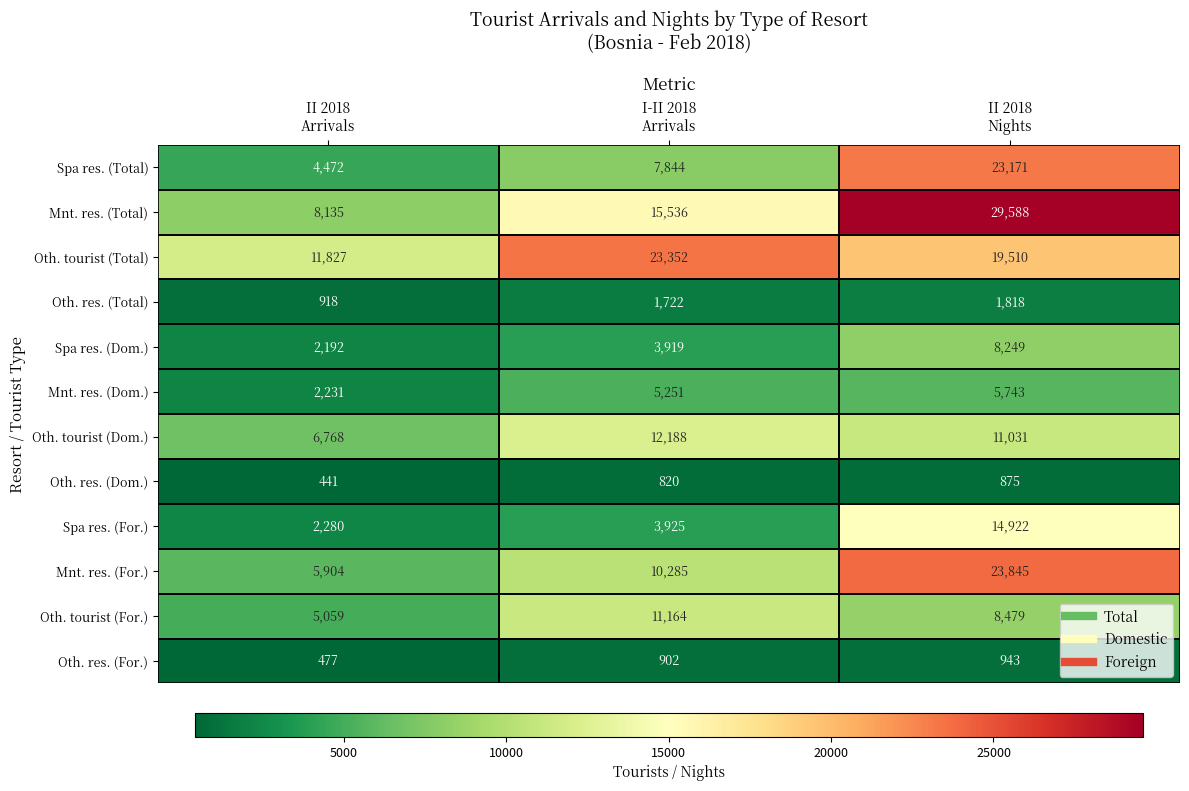

Which series has the widest spread of values?

Mnt. res. (Total)